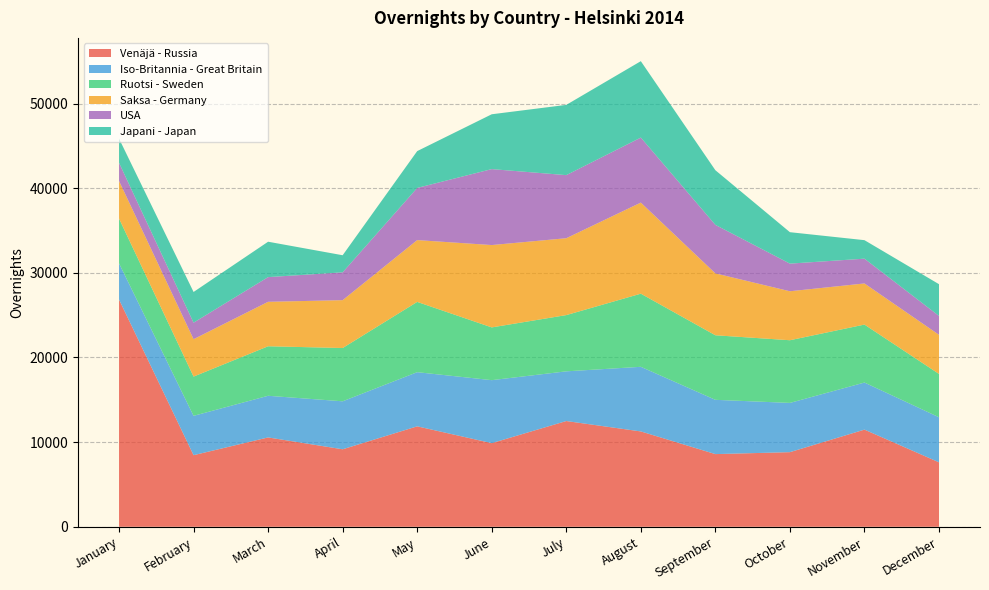

Reading right to left, transcribe all the data shown in this chart.

Venäjä - Russia: December=7615	November=11477	October=8815	September=8585	August=11264	July=12492	June=9879	May=11866	April=9155	March=10555	February=8458	January=26849
Iso-Britannia - Great Britain: December=5324	November=5563	October=5819	September=6413	August=7635	July=5872	June=7443	May=6399	April=5669	March=4921	February=4648	January=4277
Ruotsi - Sweden: December=5119	November=6849	October=7405	September=7627	August=8640	July=6645	June=6233	May=8303	April=6295	March=5850	February=4637	January=5290
Saksa - Germany: December=4620	November=4858	October=5786	September=7313	August=10761	July=9082	June=9729	May=7301	April=5655	March=5253	February=4418	January=4444
USA: December=2233	November=2928	October=3265	September=5731	August=7681	July=7453	June=8973	May=6164	April=3287	March=2917	February=1953	January=2145
Japani - Japan: December=3749	November=2187	October=3714	September=6456	August=9028	July=8301	June=6479	May=4350	April=2019	March=4182	February=3627	January=2856